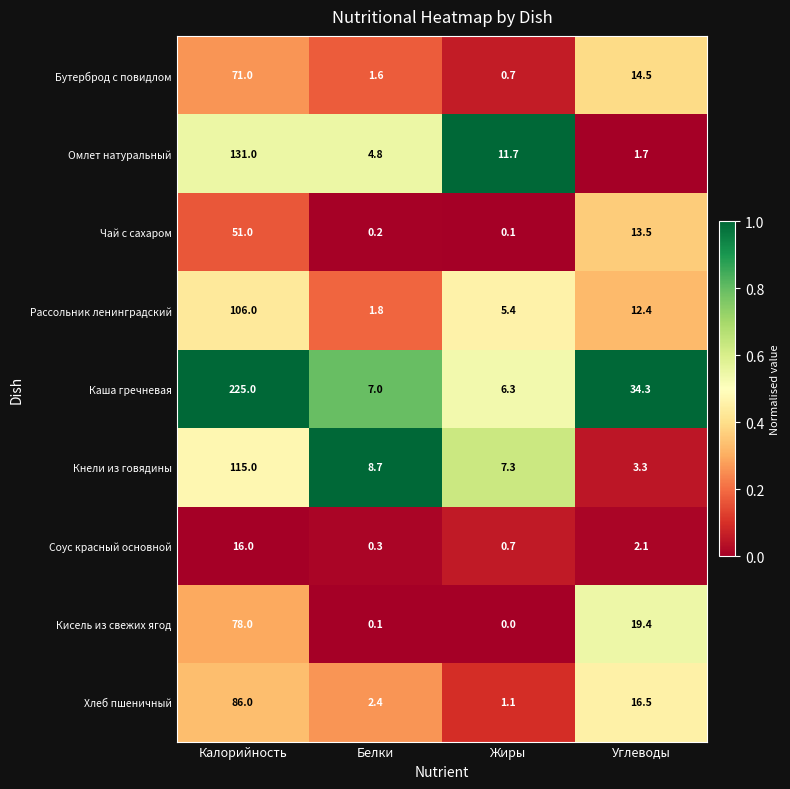

The value of Кнели из говядины at Калорийность is 115.0. True or false?

True